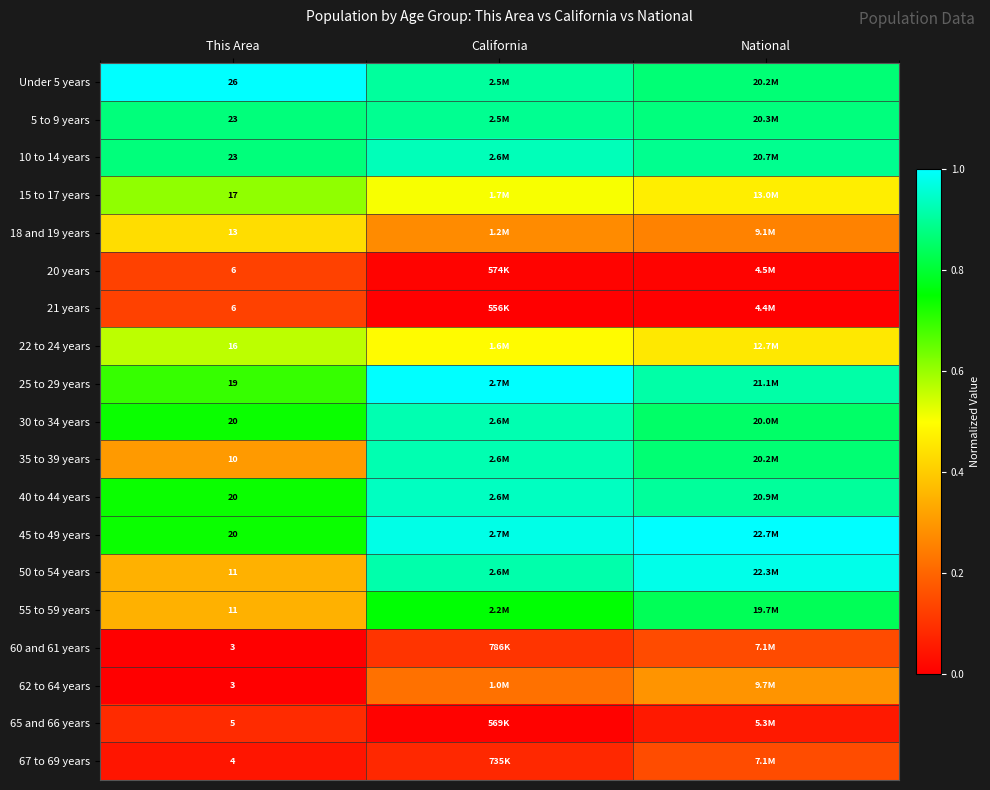

List the labels in order of 25 to 29 years value, smallest first.

This Area, National, California